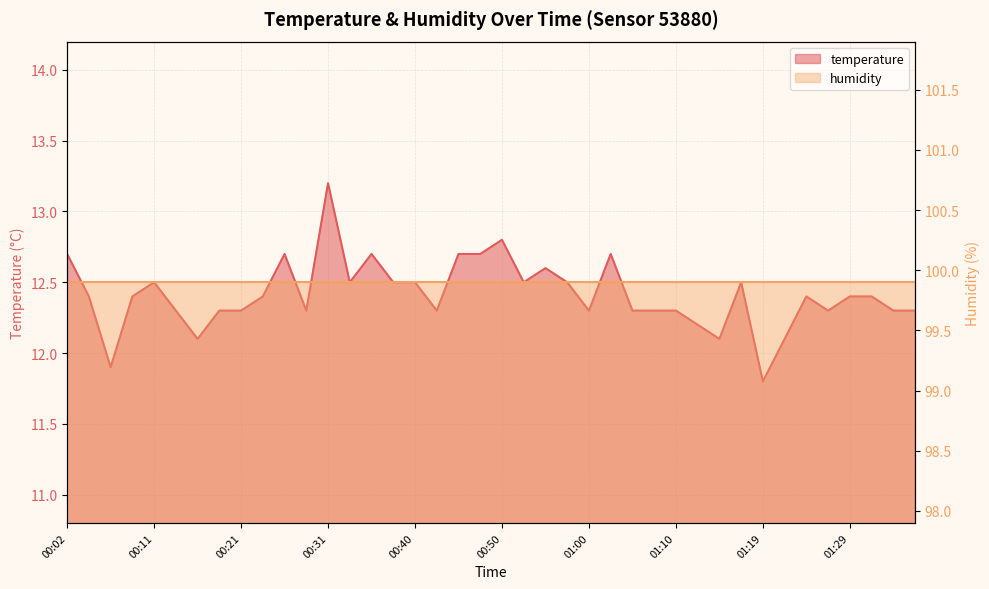

List the labels in order of value, largest first.

00:31, 00:50, 00:02, 00:26, 00:36, 00:45, 00:48, 01:02, 00:55, 00:11, 00:33, 00:38, 00:40, 00:53, 00:57, 01:17, 00:04, 00:09, 00:23, 01:24, 01:29, 01:31, 00:14, 00:19, 00:21, 00:28, 00:43, 01:00, 01:05, 01:07, 01:10, 01:27, 01:34, 01:36, 01:12, 00:16, 01:14, 01:22, 00:06, 01:19